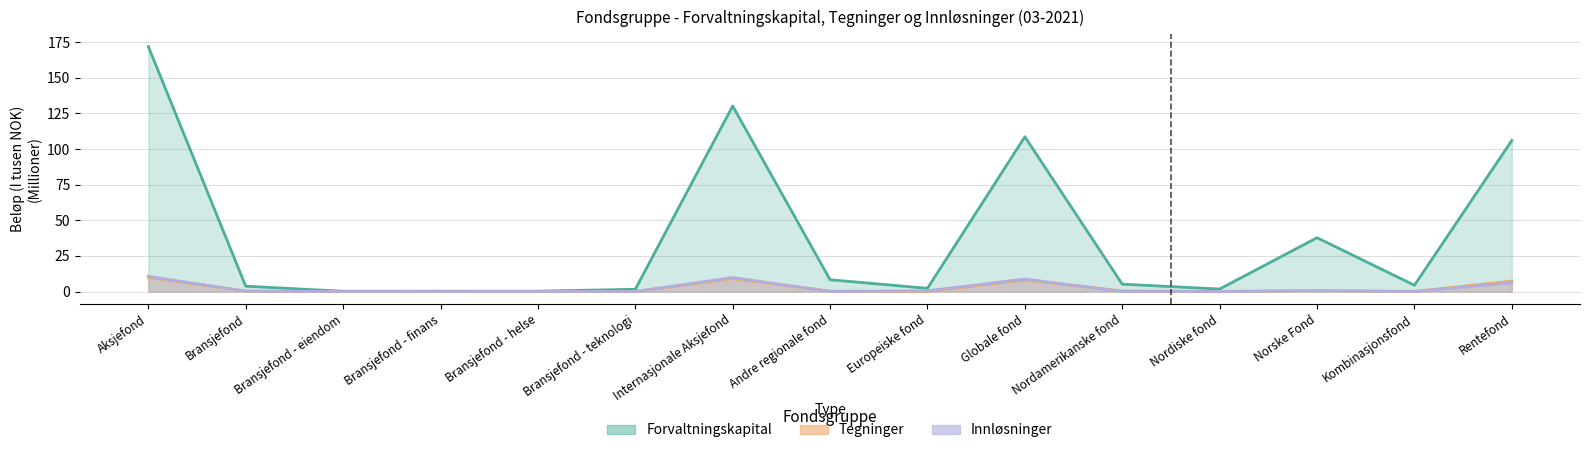

Which series has the largest total across all categories?

Forvaltningskapital (I tusen NOK)